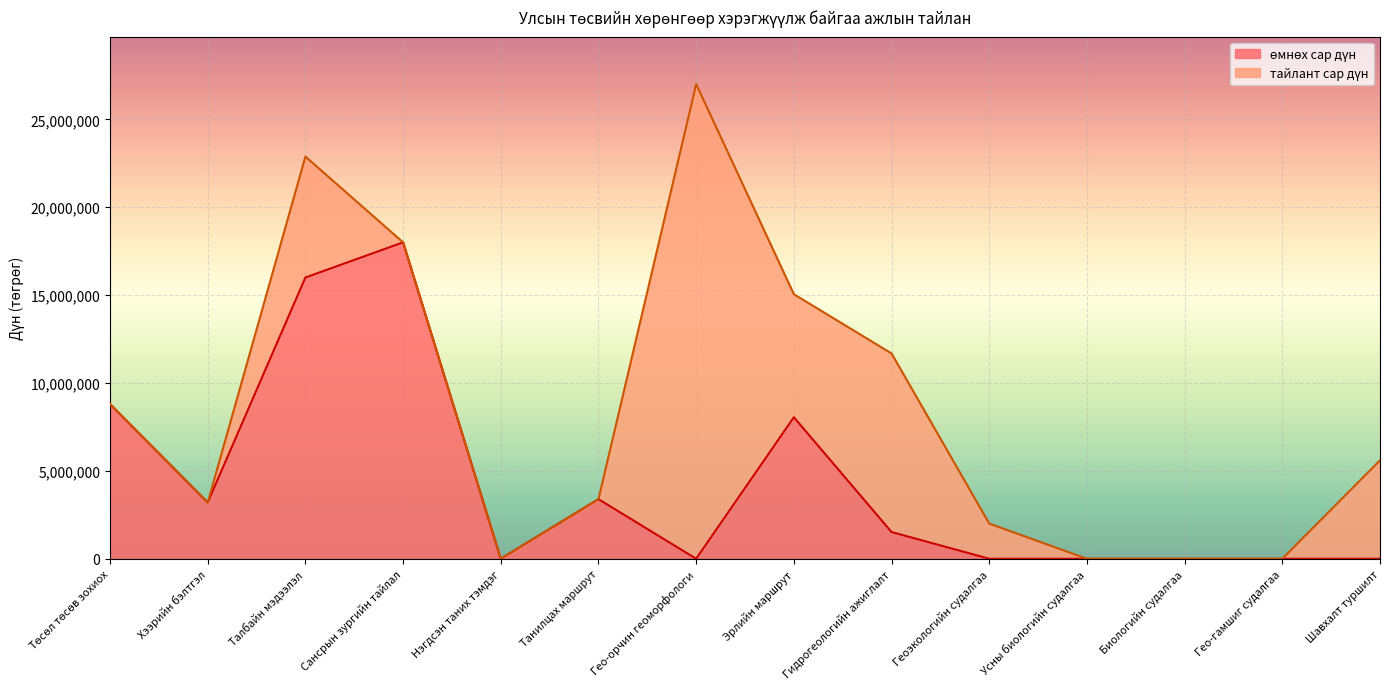

Which has a higher value, Гидрогеологийн ажиглалт or Танилцах маршрут?

Танилцах маршрут